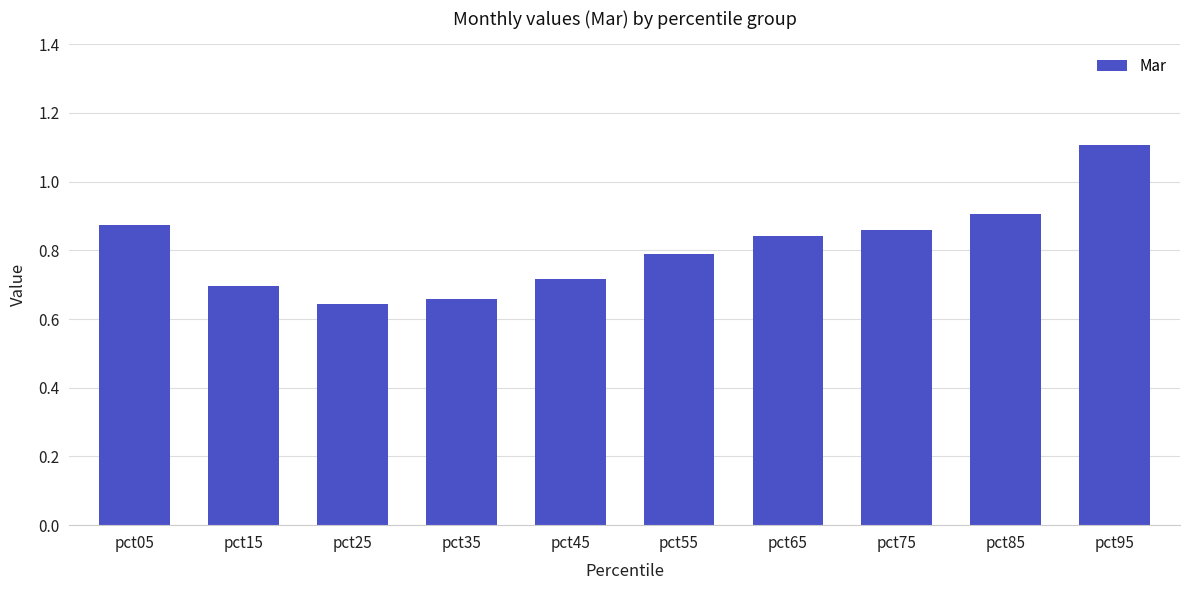

Which has a higher value, pct35 or pct05?

pct05